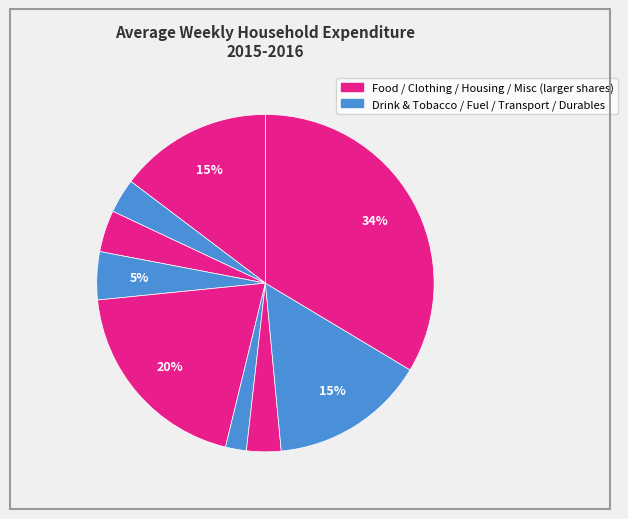

Count the number of slices in the pie.

9